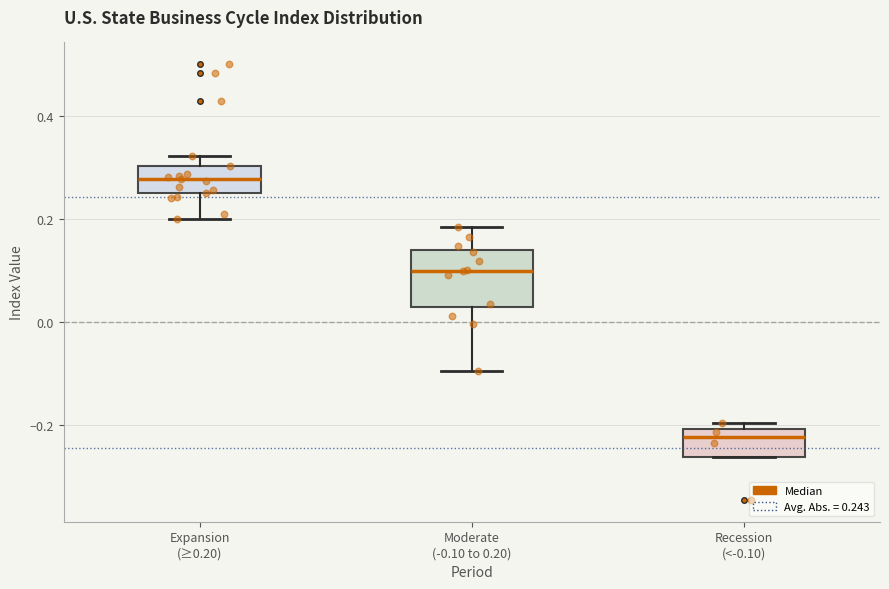

Which box has the lowest median line?

Recession (<-0.10)